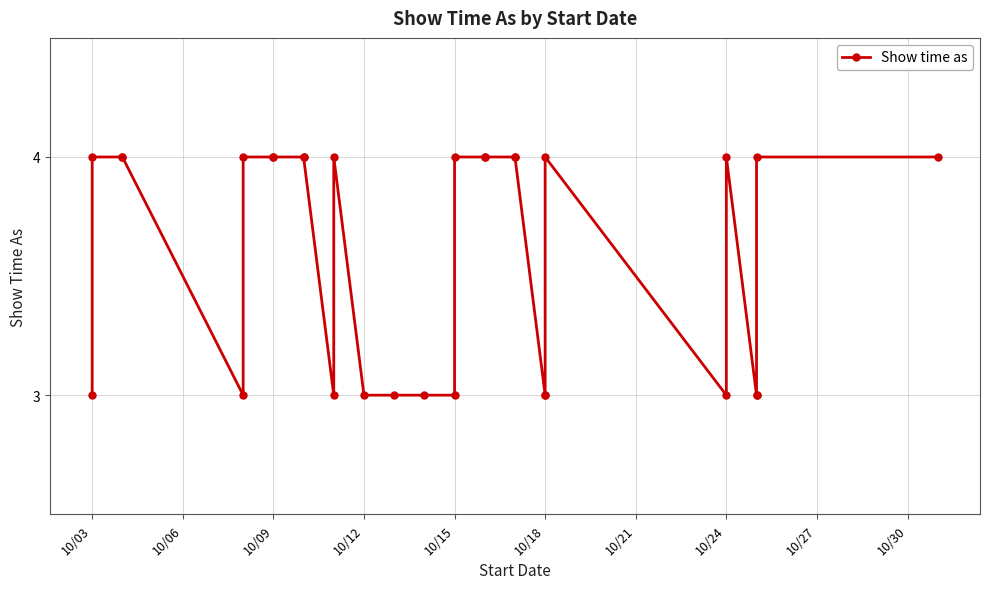

What is the difference between the maximum and minimum values?

1